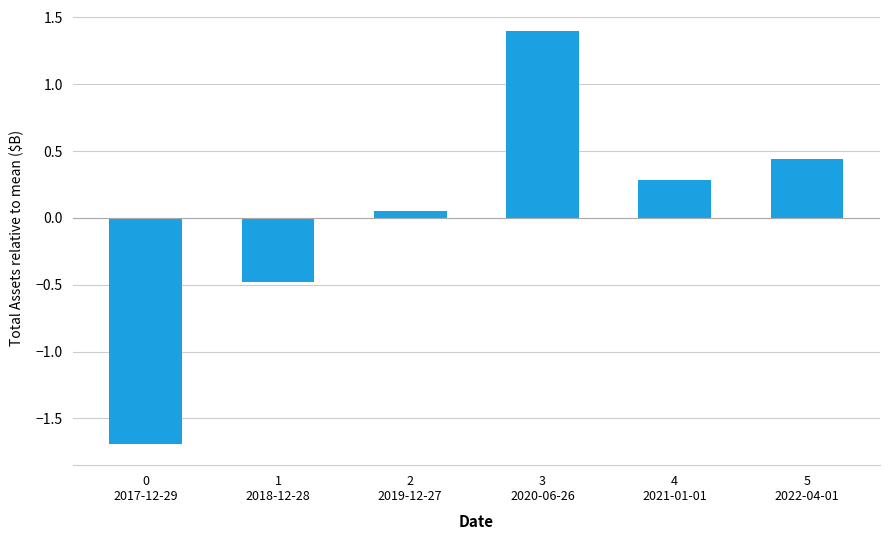

What is the smallest value displayed?

-1.7